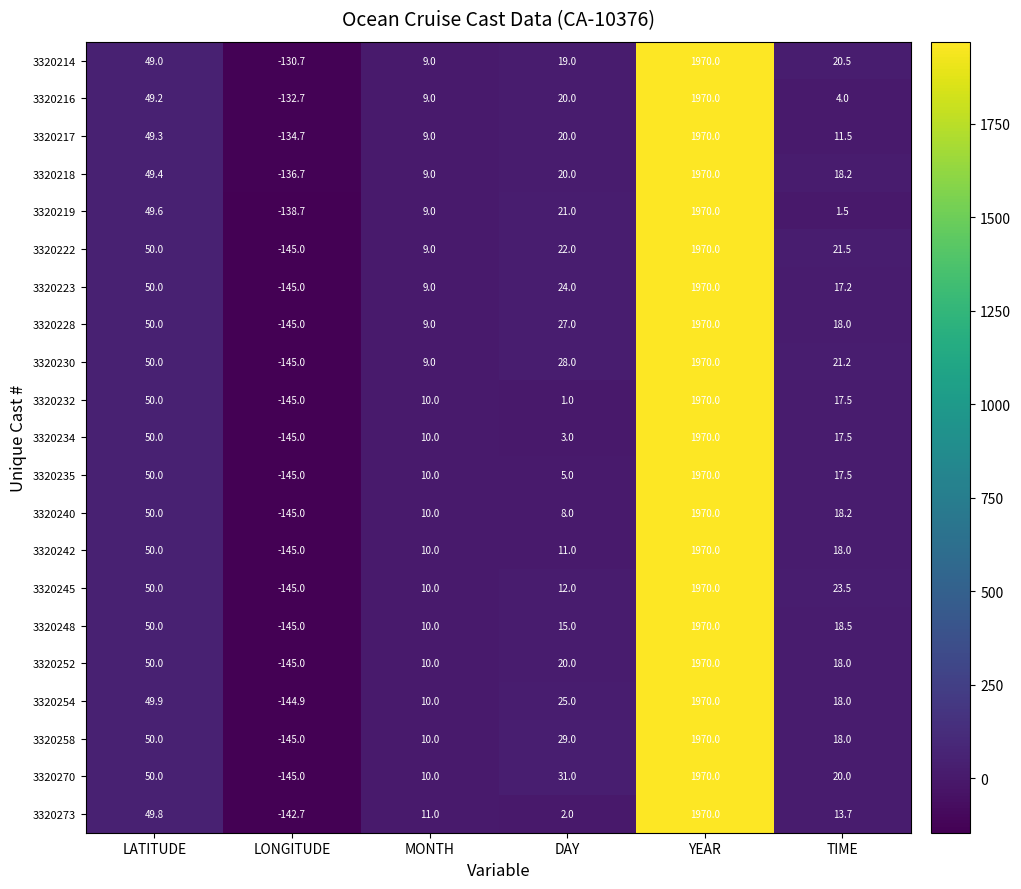

True or false: 3320252 has a value of 10.0 at MONTH.

True